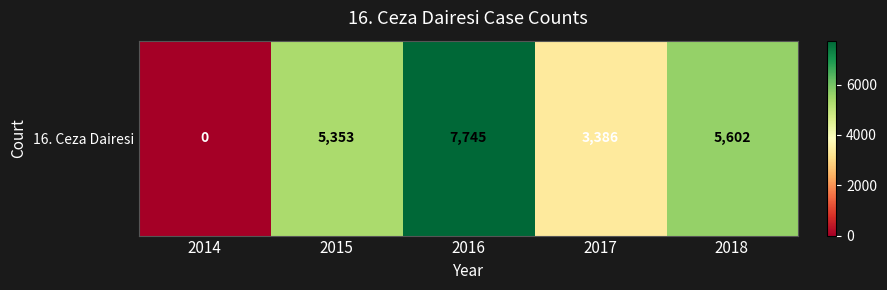

How many positive values are there?

4